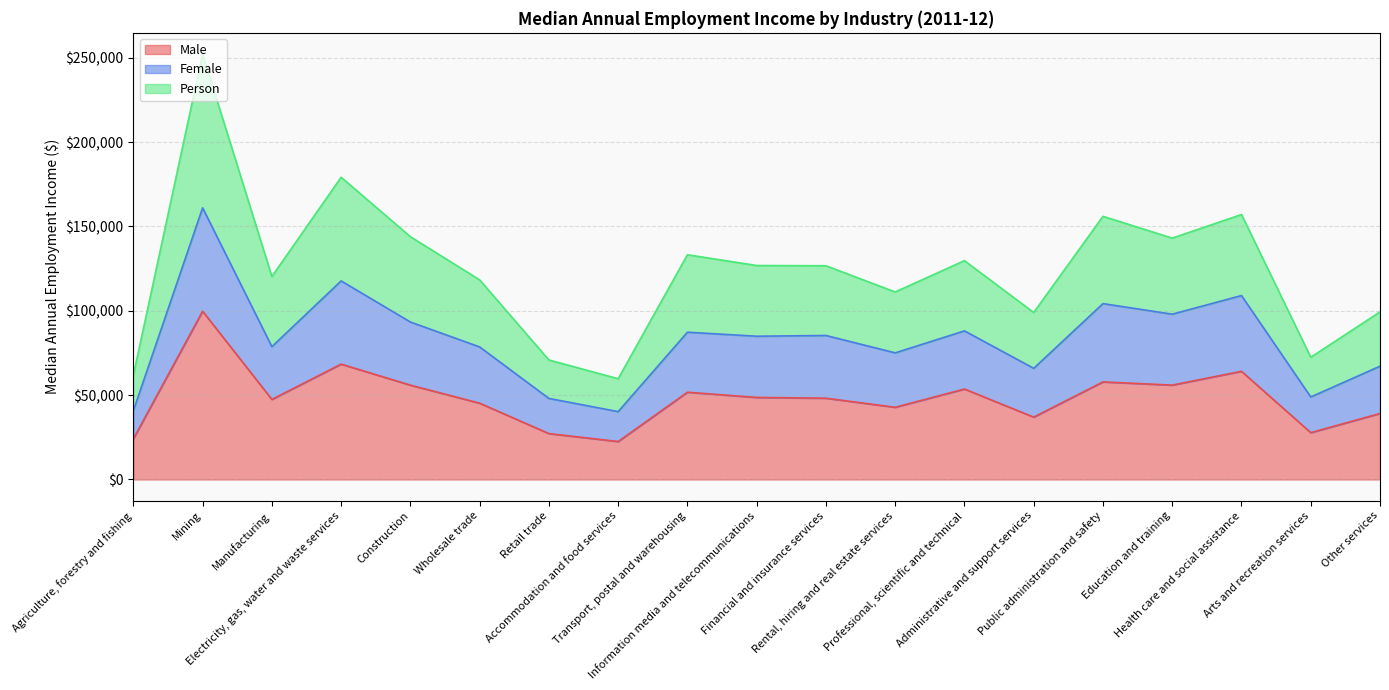

At which label does Female reach its peak?

Mining